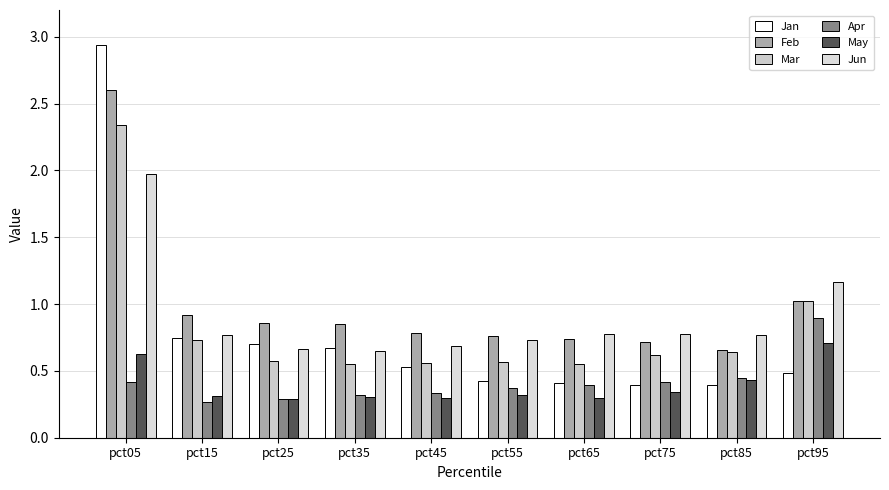

What is the value of the Feb bar at the 8th from the left?

0.7